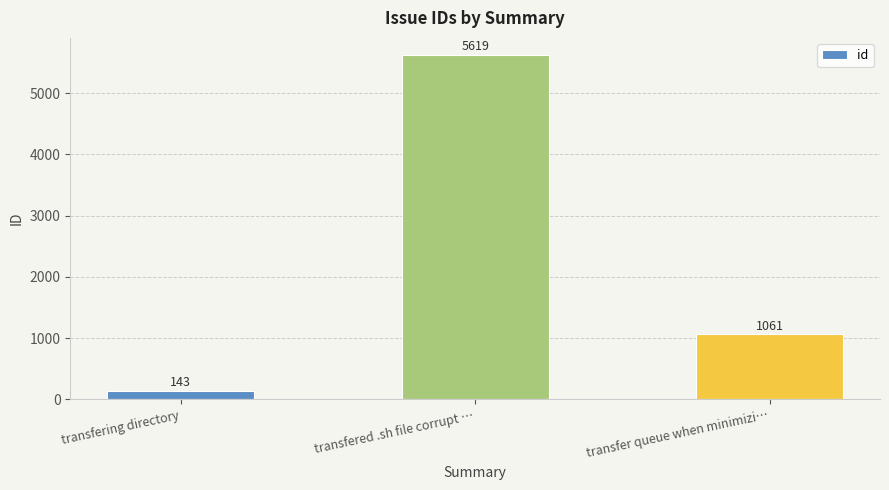

Which has a higher value, transfering directory or transfered .sh file corrupt …?

transfered .sh file corrupt …